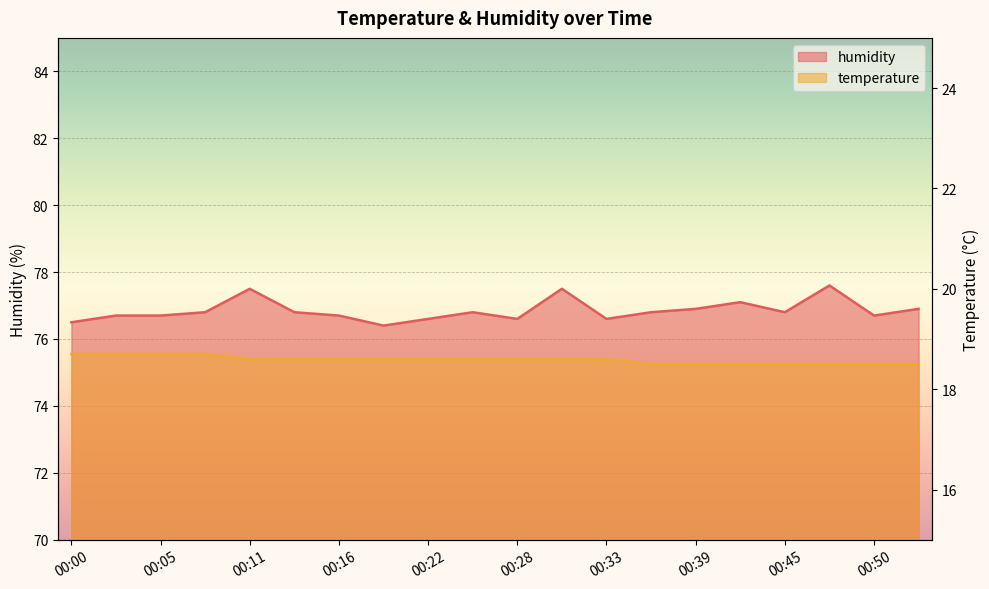

In humidity, how many points are higher than both neighbors (excluding endpoints)?

5